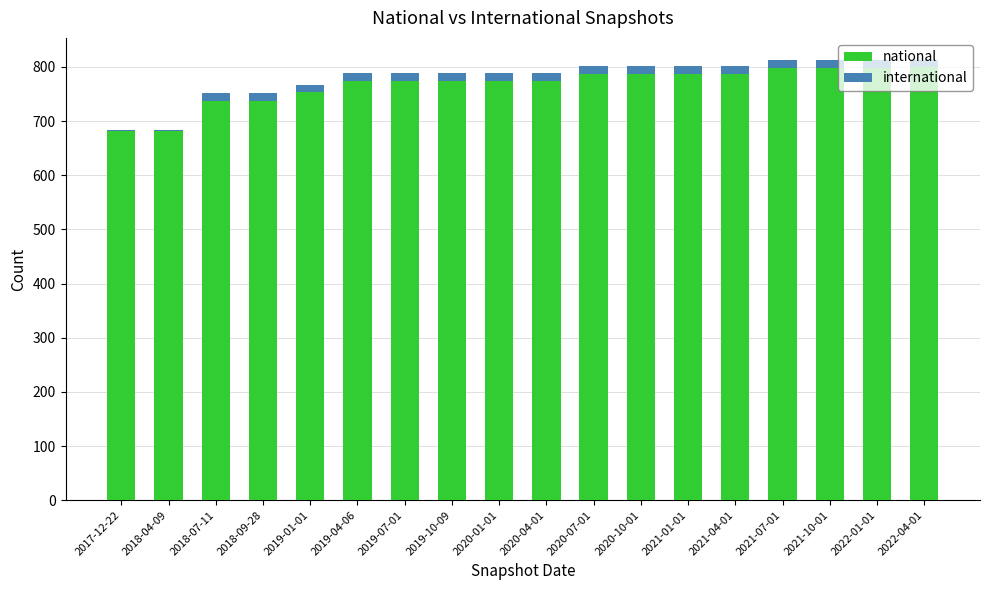

True or false: national has a value of 427 at 2017-12-22.

False